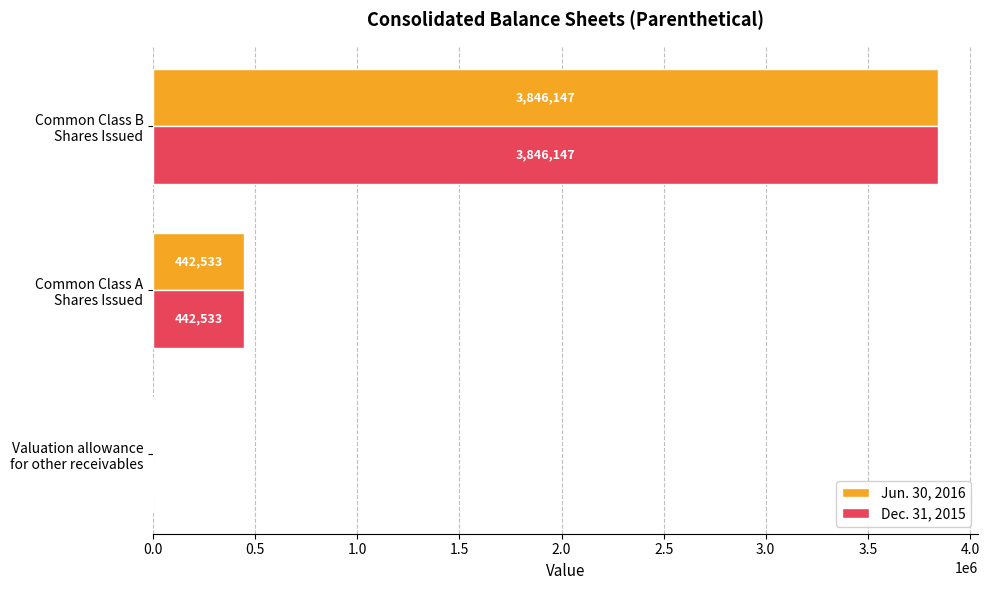

At which category is the sum across all series the highest?

Common Class B
Shares Issued